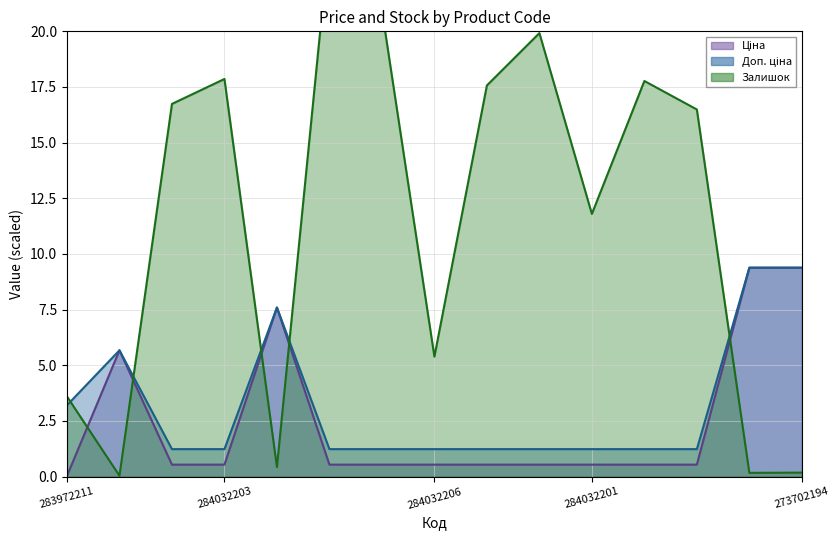

Which series ends up on top after the final intersection of Доп. ціна and Залишок?

Доп. ціна